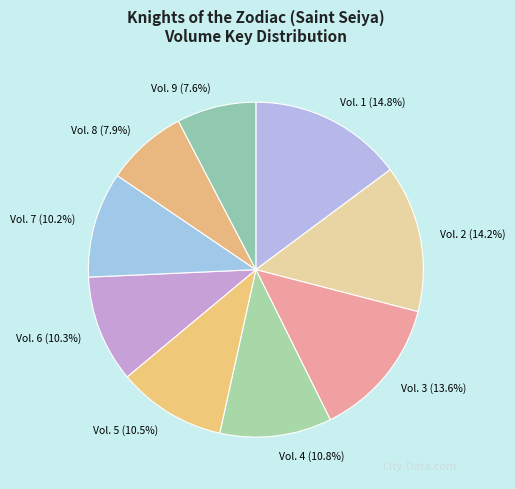

What percentage do Vol. 9 and Vol. 7 together represent?

17.8%